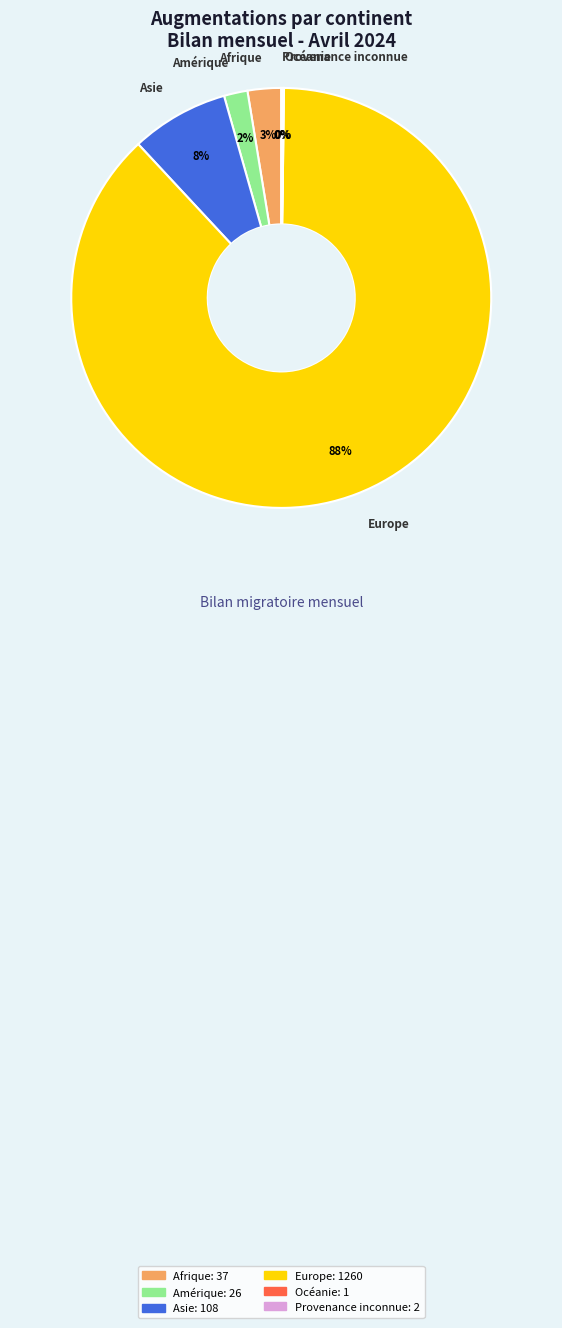

To the nearest percent, what is the average slice percentage?

17%